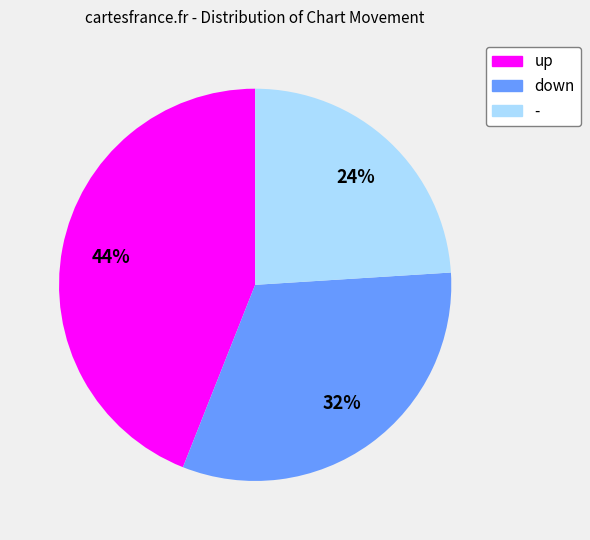

Approximately how many times larger is the value at down compared to -?

1.3